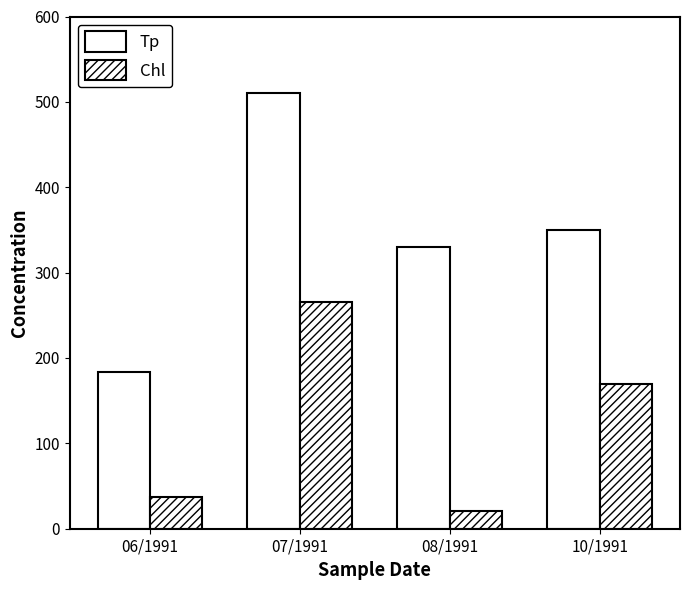

How many values in the Tp series are below 350?

2